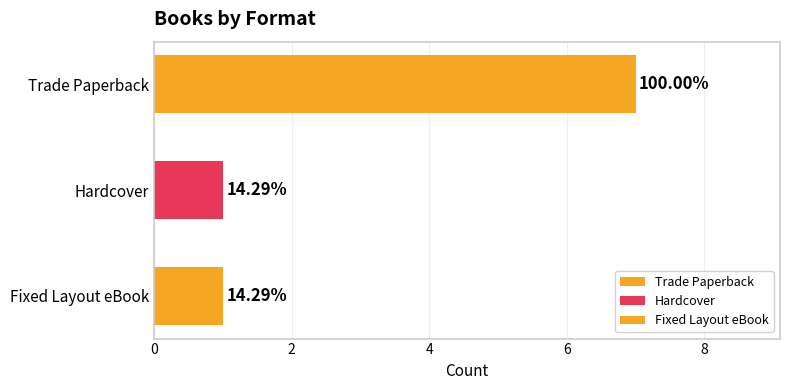

Where is Result nearest to the value 4?

Trade Paperback